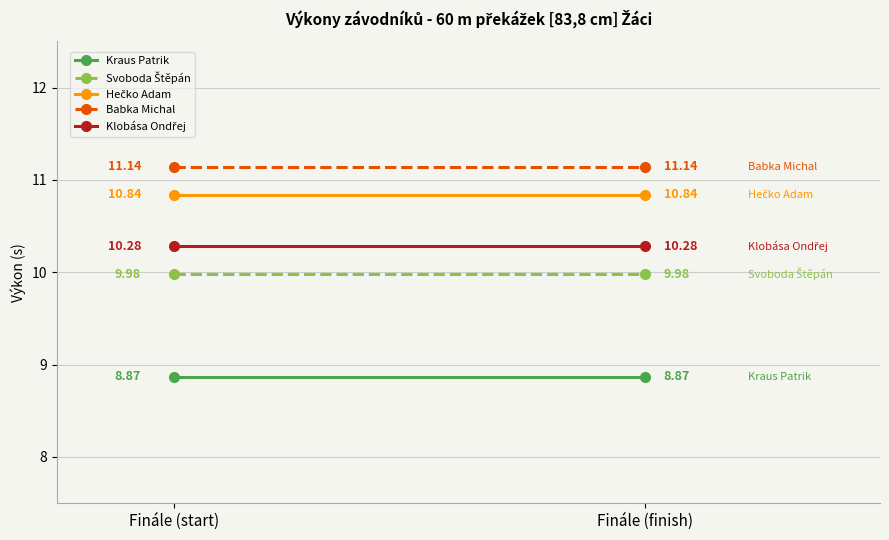

What is the sum of all Svoboda Štěpán values?

20.0